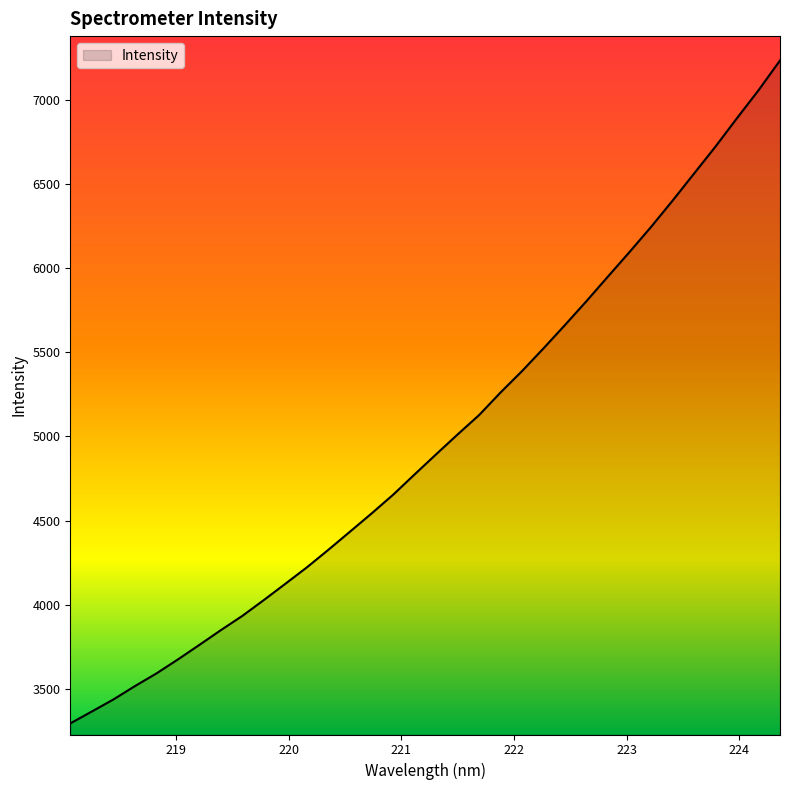

What is the greatest value displayed?

7233.3